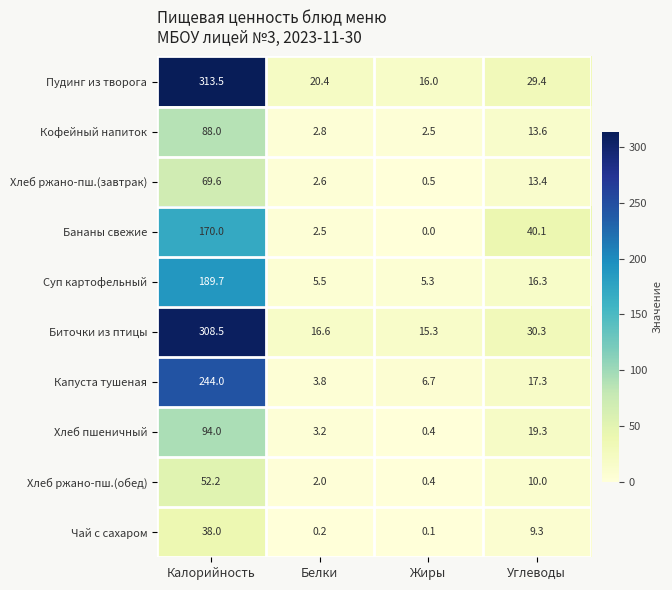

What is the lowest value of the Кофейный напиток series?

2.5